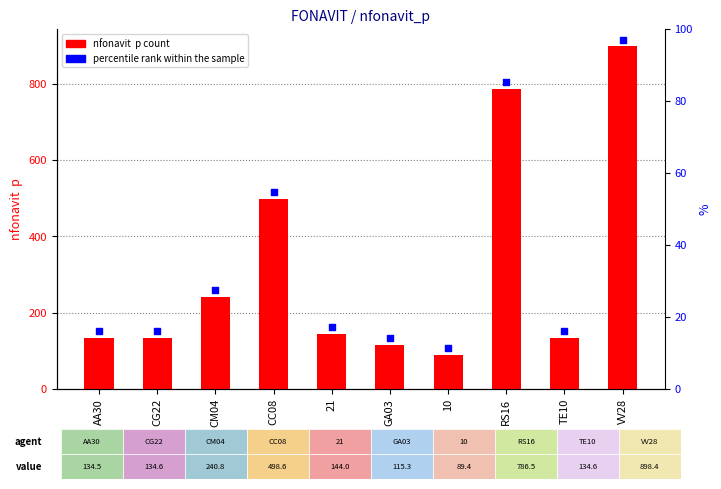

What is the total value across all series at TE10?

150.8